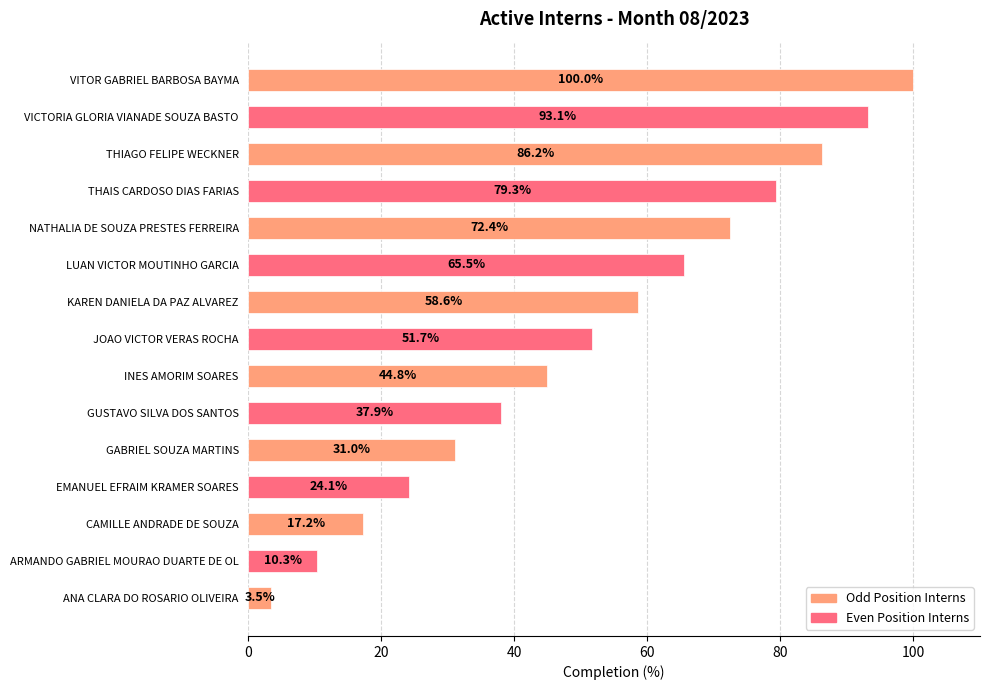

List the labels in order of value, smallest first.

ANA CLARA DO ROSARIO OLIVEIRA, ARMANDO GABRIEL MOURAO DUARTE DE OL, CAMILLE ANDRADE DE SOUZA, EMANUEL EFRAIM KRAMER SOARES, GABRIEL SOUZA MARTINS, GUSTAVO SILVA DOS SANTOS, INES AMORIM SOARES, JOAO VICTOR VERAS ROCHA, KAREN DANIELA DA PAZ ALVAREZ, LUAN VICTOR MOUTINHO GARCIA, NATHALIA DE SOUZA PRESTES FERREIRA, THAIS CARDOSO DIAS FARIAS, THIAGO FELIPE WECKNER, VICTORIA GLORIA VIANADE SOUZA BASTO, VITOR GABRIEL BARBOSA BAYMA